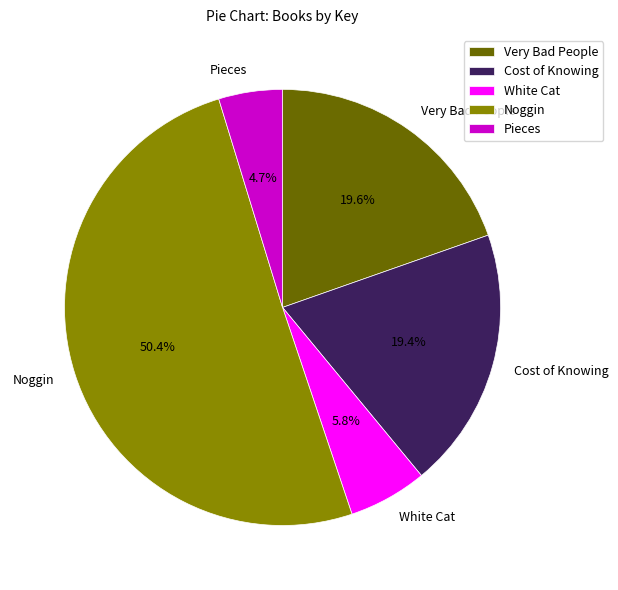

What is the largest slice in the pie chart?

Noggin